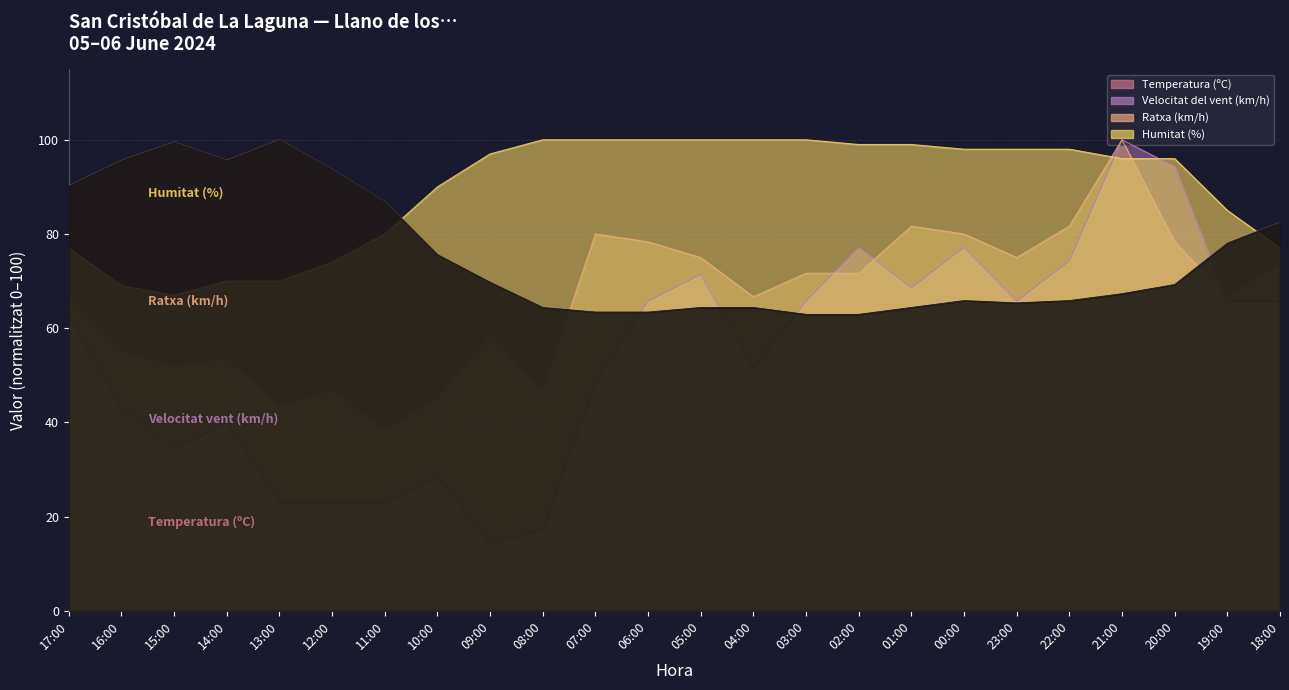

At how many categories does at least one series exceed 61?

24